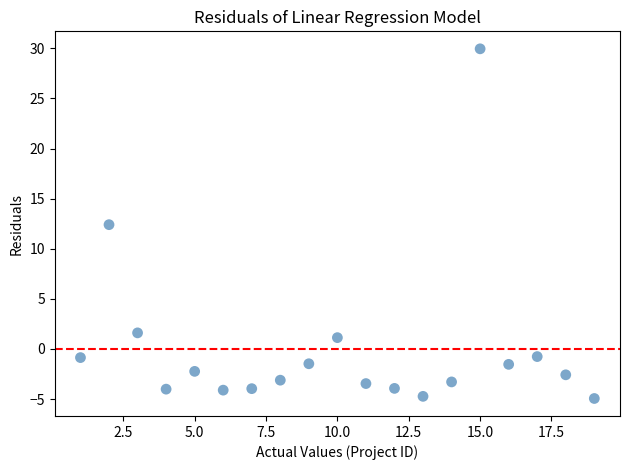

What Y value in the scatter plot is closest to 12?

12.4